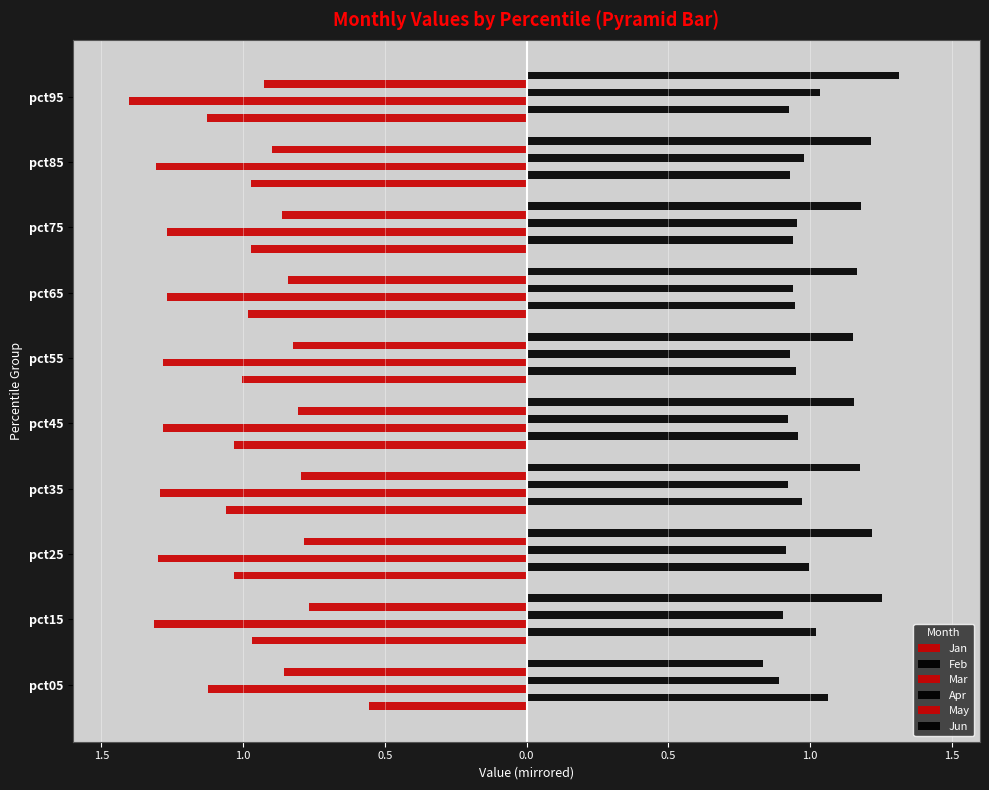

Reading right to left, extract all data points from this chart.

Jan: -1.1	-1.0	-1.0	-1.0	-1.0	-1.0	-1.1	-1.0	-1.0	-0.6
Feb: 0.9	0.9	0.9	0.9	0.9	1.0	1.0	1.0	1.0	1.1
Mar: -1.4	-1.3	-1.3	-1.3	-1.3	-1.3	-1.3	-1.3	-1.3	-1.1
Apr: 1.0	1.0	1.0	0.9	0.9	0.9	0.9	0.9	0.9	0.9
May: -0.9	-0.9	-0.9	-0.8	-0.8	-0.8	-0.8	-0.8	-0.8	-0.9
Jun: 1.3	1.2	1.2	1.2	1.2	1.2	1.2	1.2	1.3	0.8